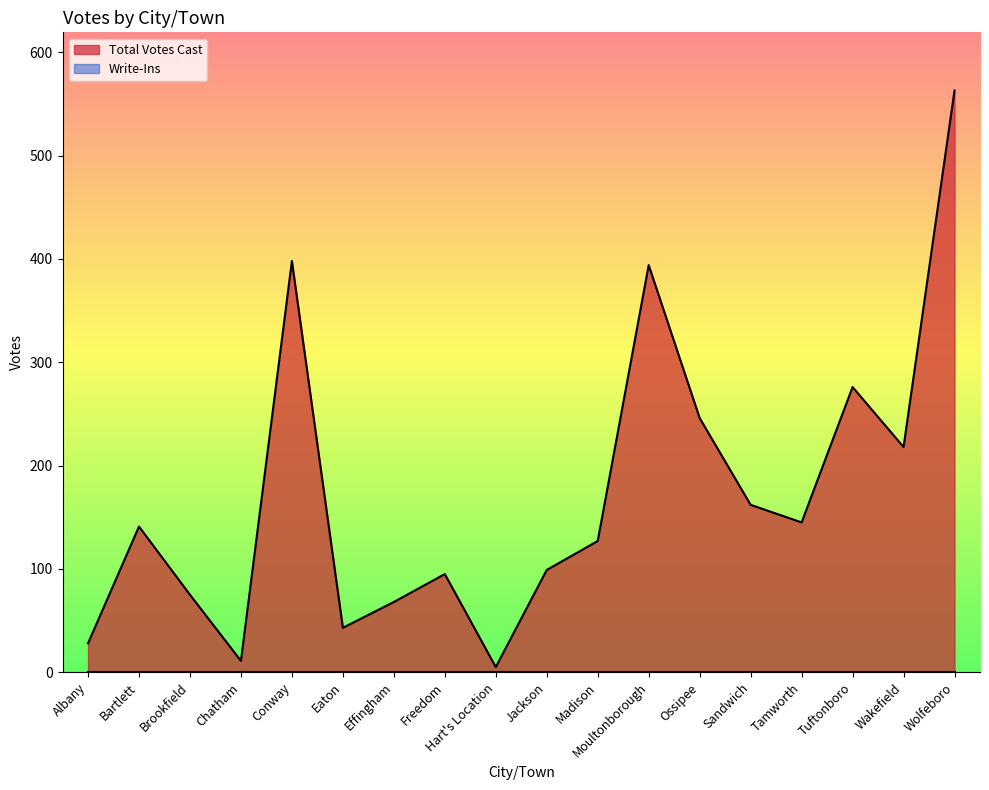

Does the chart have visible grid lines?

No